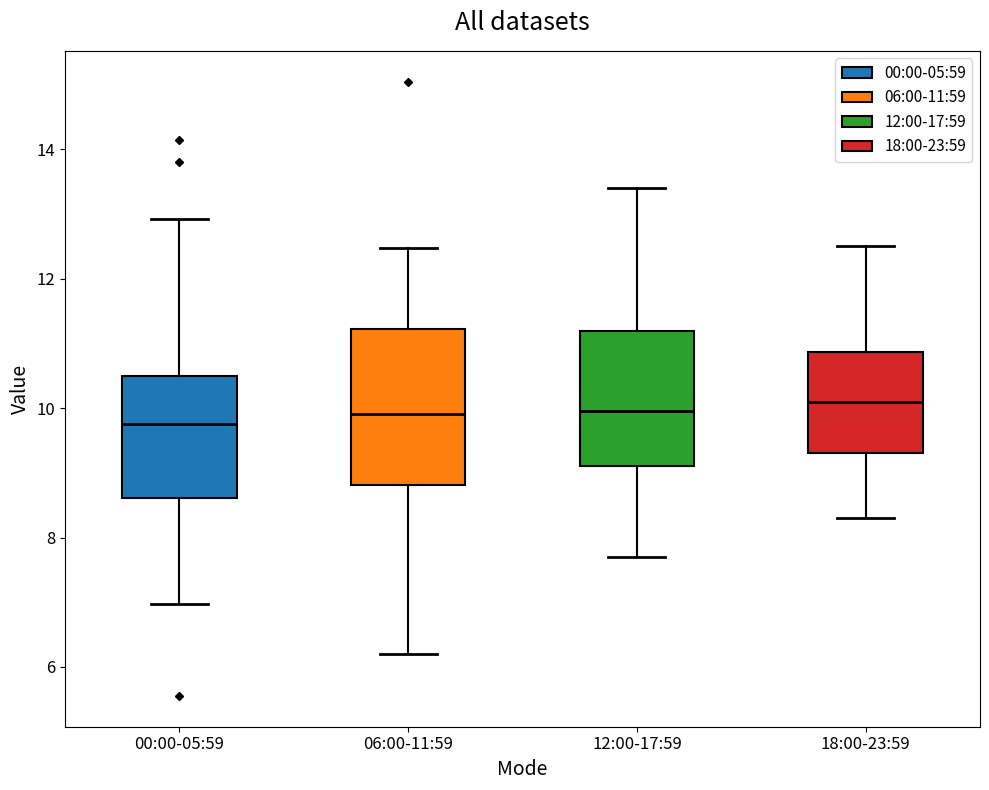

Where does the median line of the box for 06:00-11:59 sit on the y-axis? The values are not printed on the chart, so give them approximately, as read against the axis.

10.0